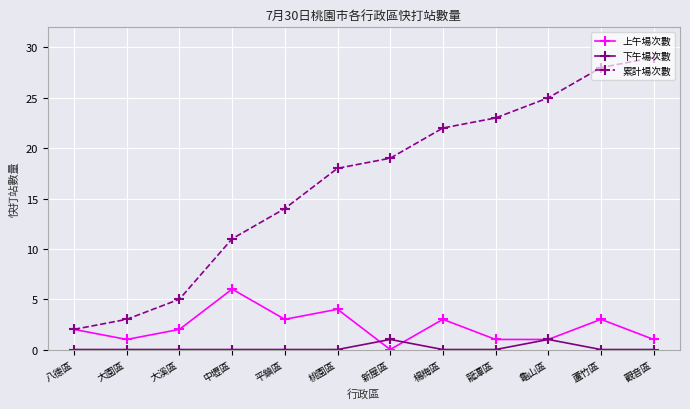

What is the highest value of the 下午場次數 series?

1